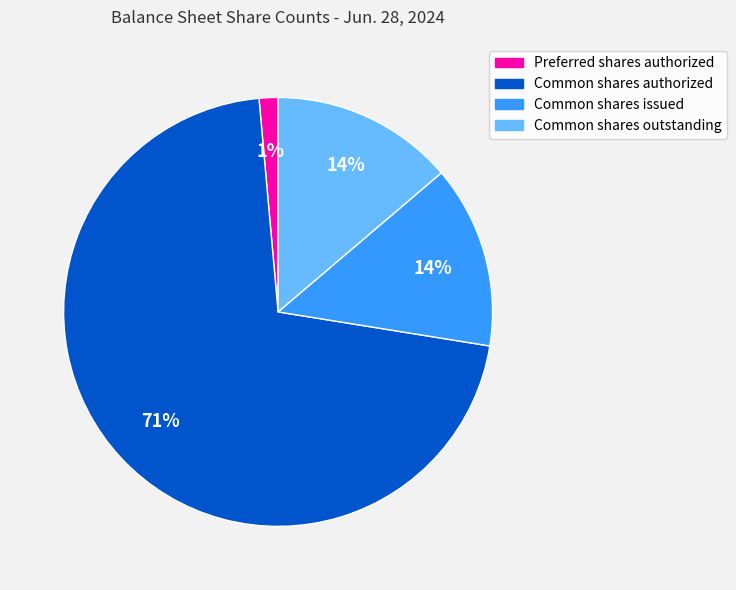

Which category has the smallest portion of the pie?

Preferred shares authorized